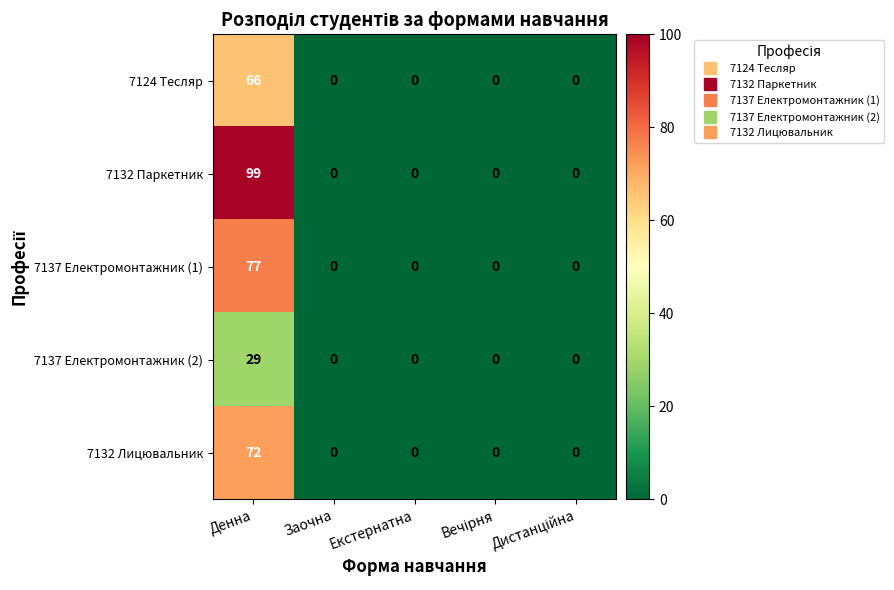

True or false: 7137 Електромонтажник (2) has a value of -16 at Заочна.

False